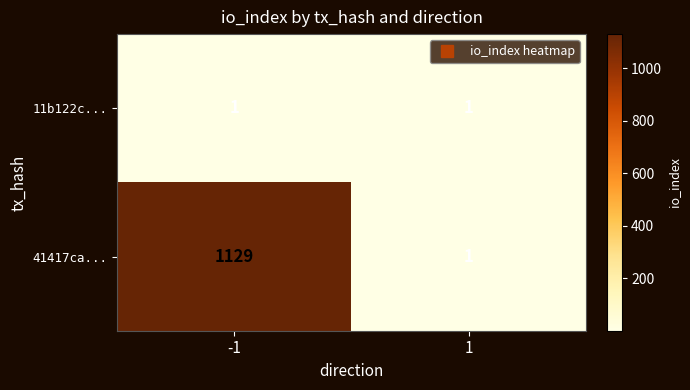

Which series changed the most between -1 and 1?

41417ca...